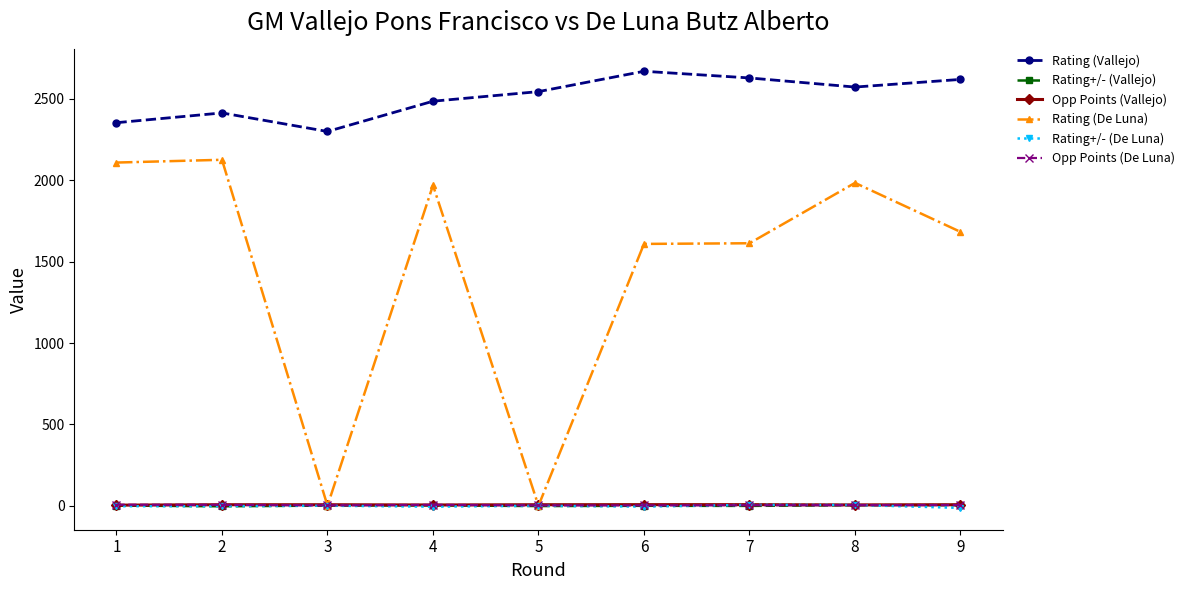

Is it true that Rating (Vallejo) equals 2414.0 at 2?

True